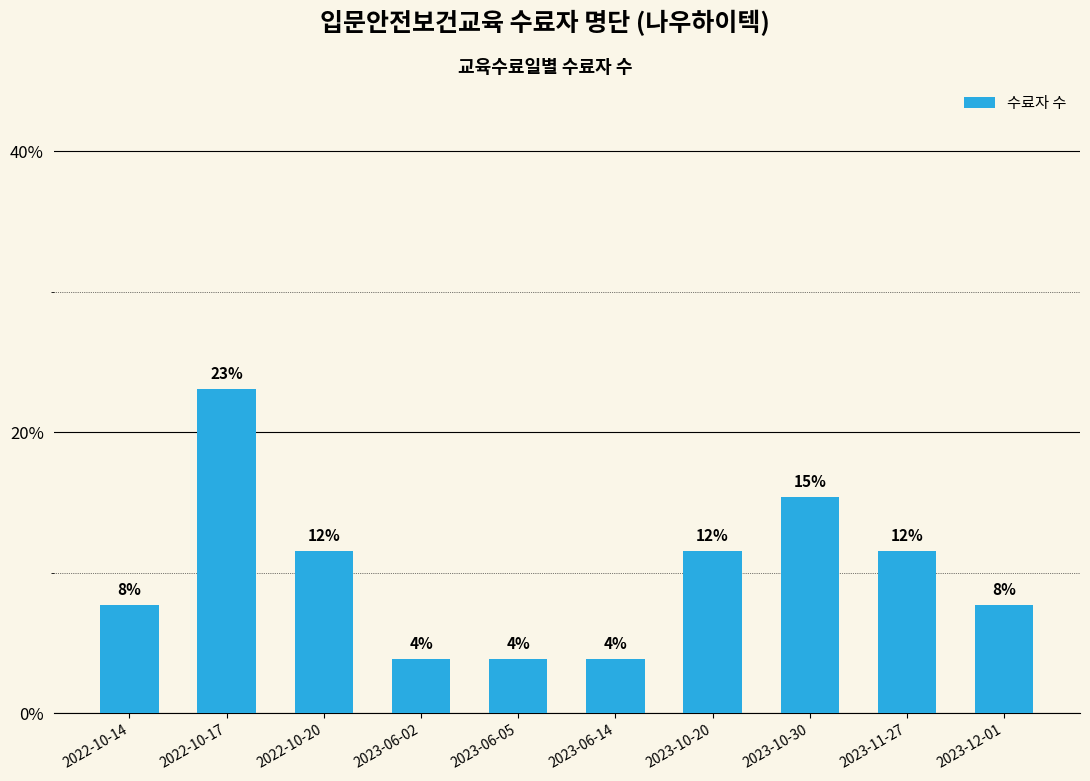

Reading left to right, what are all the values shown in this chart?

7.7	23.1	11.5	3.8	3.8	3.8	11.5	15.4	11.5	7.7